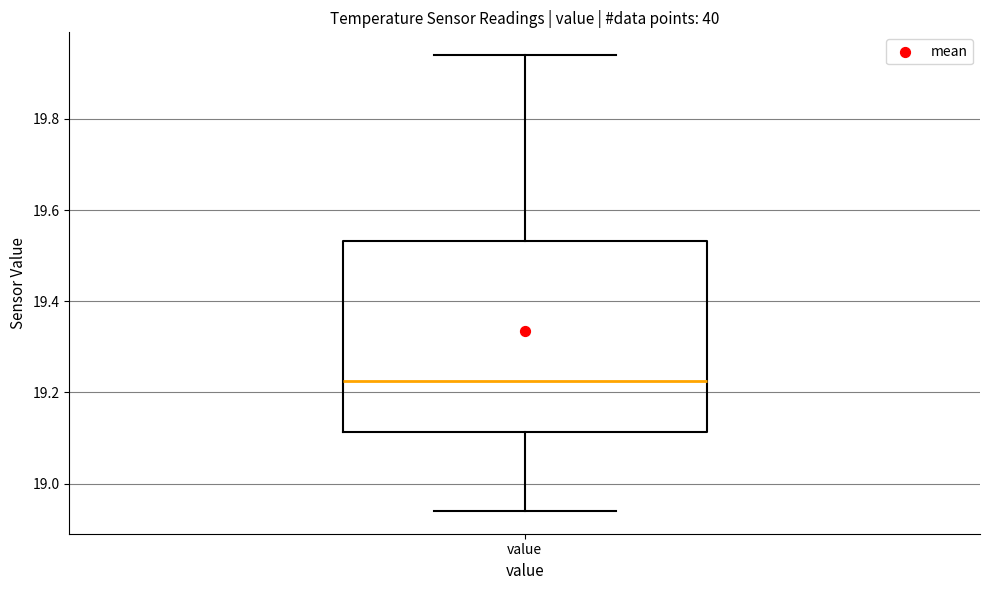

Read this box plot against the y-axis: the position of the median line, the range covered by the box, and the ends of both whiskers. The values are not printed on the chart, so give them approximately, as read against the axis.

median 19.22, box 19.12 to 19.54, whiskers 18.94 to 19.94